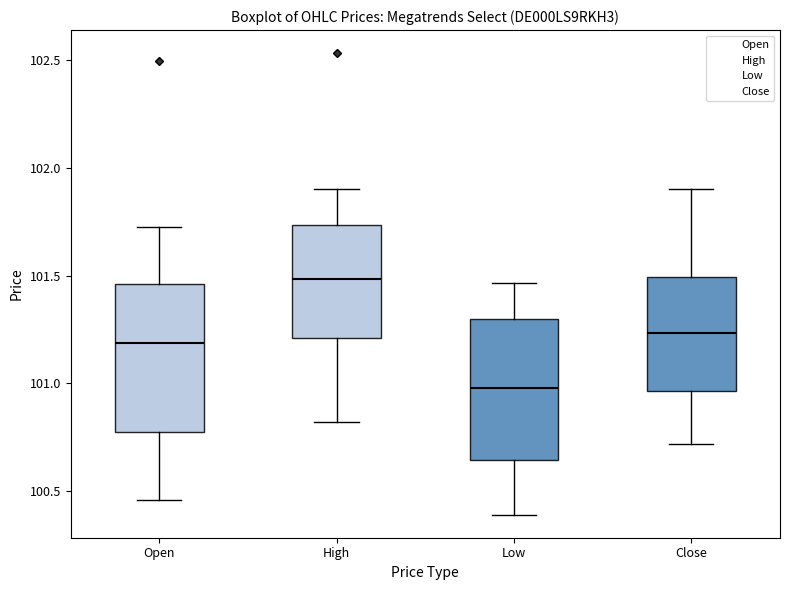

Which box has the lowest median line?

Low